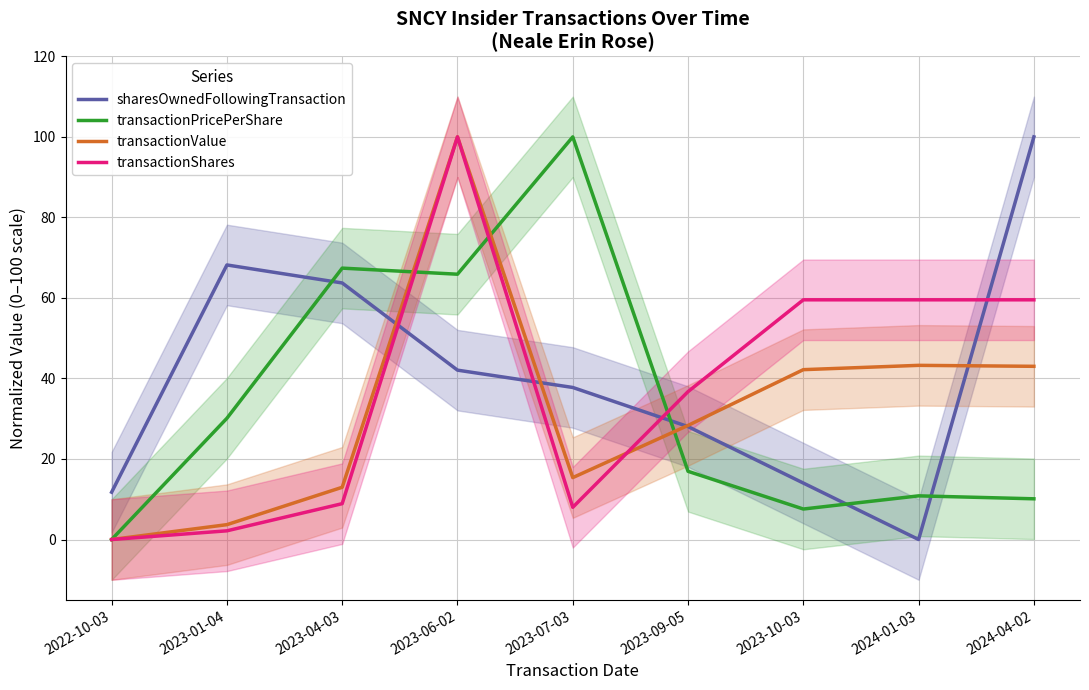

Where is the first local minimum for transactionPricePerShare?

2023-06-02